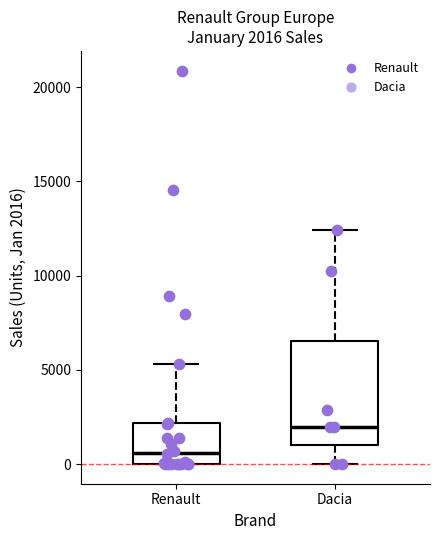

Which box is the tallest, from its lower edge to its upper edge?

Dacia